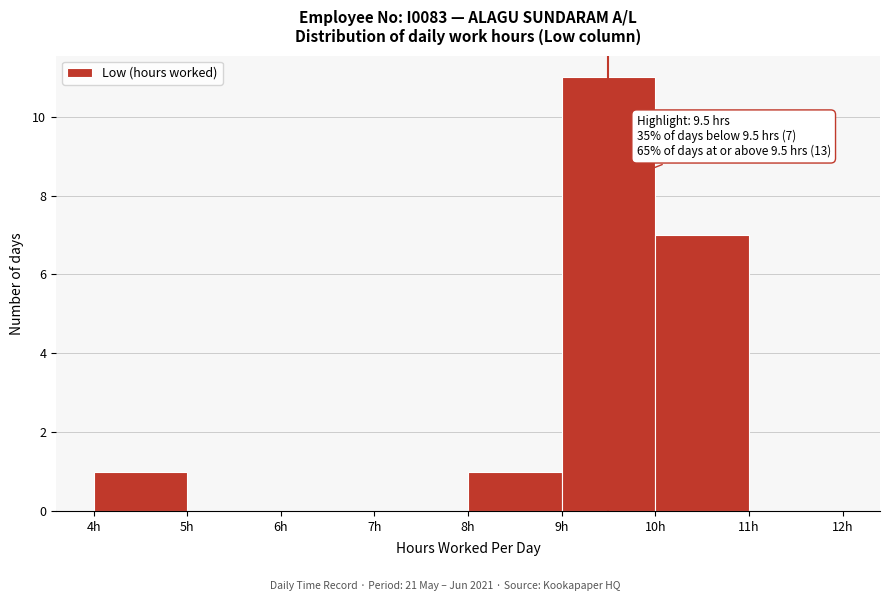

Which range on the x-axis has the tallest bar?

9 to 10